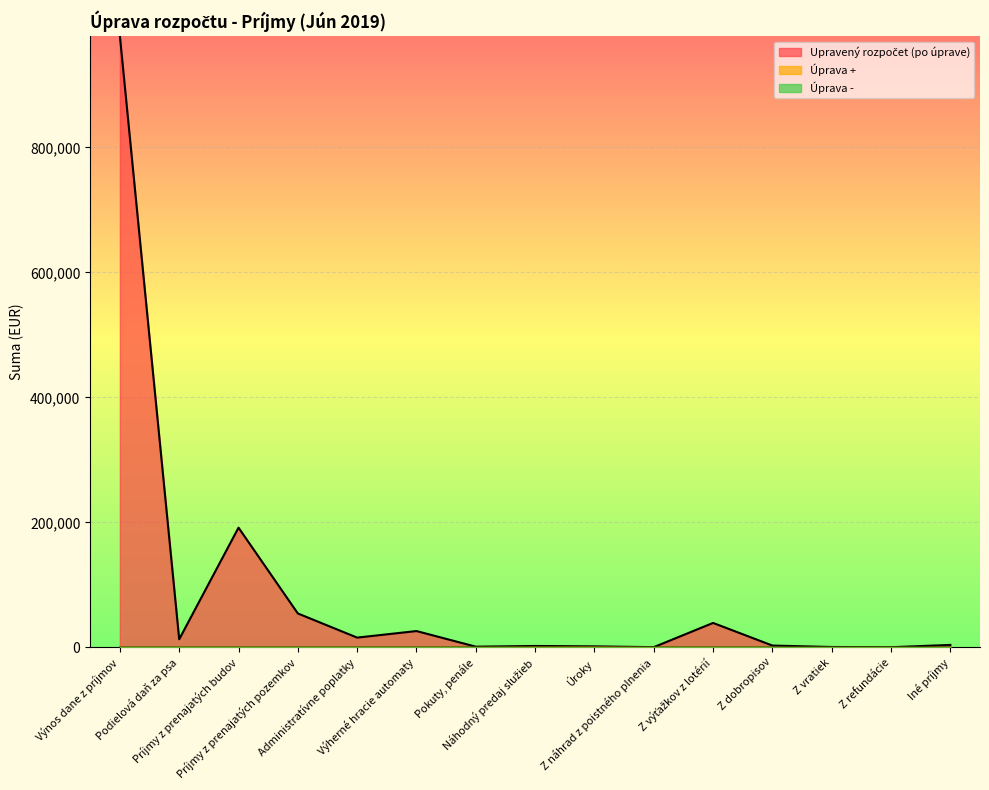

At which category does Upravený rozpočet (po úprave) reach its first local peak?

Príjmy z prenajatých budov